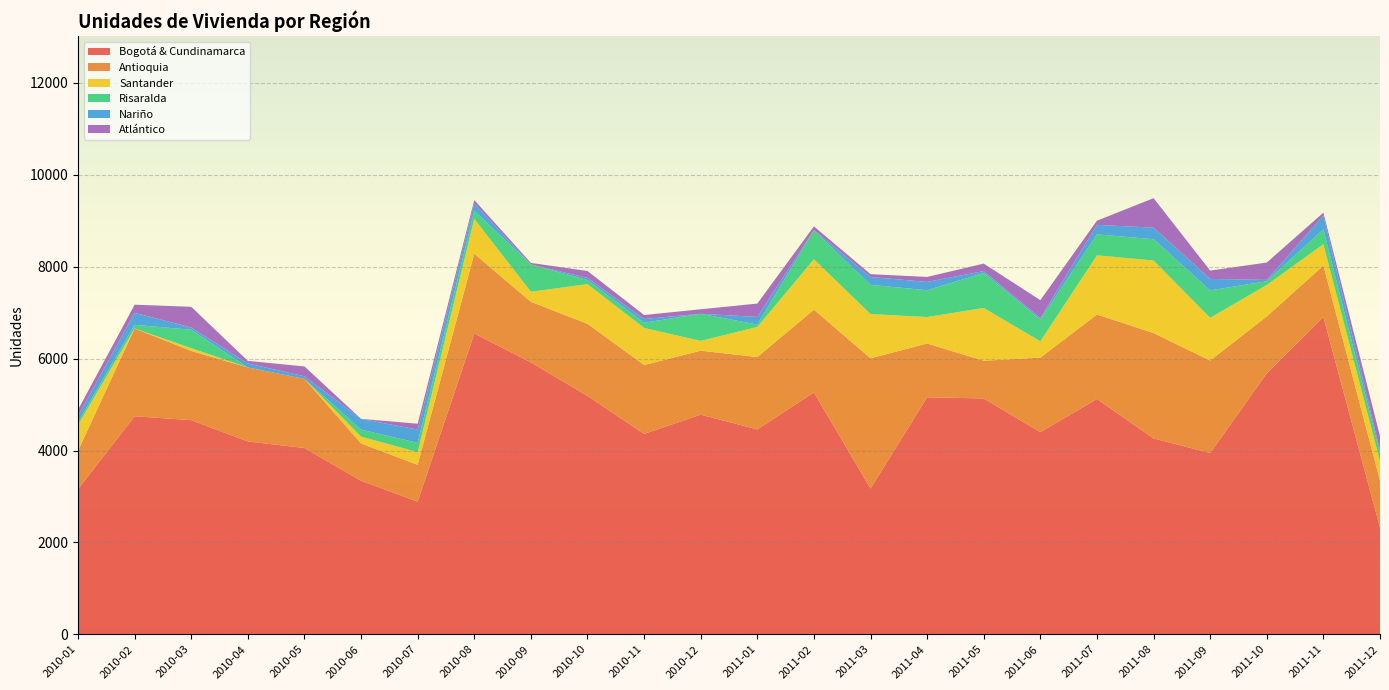

Reading left to right, list all the values displayed in this chart.

Bogotá & Cundinamarca: 3157	4746	4660	4197	4054	3340	2887	6547	5918	5189	4362	4780	4459	5264	3172	5159	5133	4400	5122	4263	3945	5680	6905	2322
Antioquia: 837	1912	1507	1611	1505	812	802	1736	1319	1569	1499	1393	1575	1802	2836	1170	821	1622	1839	2293	2014	1240	1121	1023
Santander: 564	0	60	0	0	151	275	760	219	863	807	213	656	1096	962	576	1149	355	1288	1579	929	683	464	422
Risaralda: 60	77	402	0	0	151	203	175	593	88	113	590	52	629	636	583	761	472	456	464	597	82	325	174
Nariño: 136	262	48	87	57	235	288	158	0	48	81	0	165	7	170	181	41	33	206	251	250	28	298	60
Atlántico: 133	177	451	56	214	0	128	74	34	150	87	98	291	80	62	109	163	390	91	642	181	378	64	312